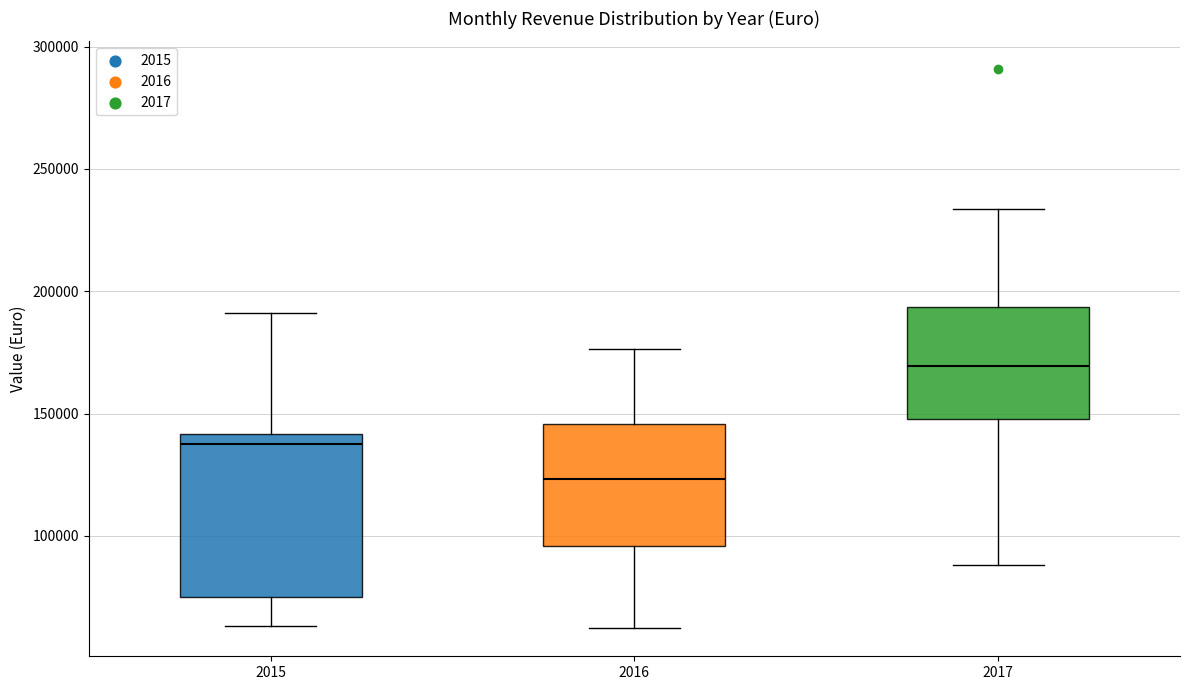

Which box is the tallest, from its lower edge to its upper edge?

2015